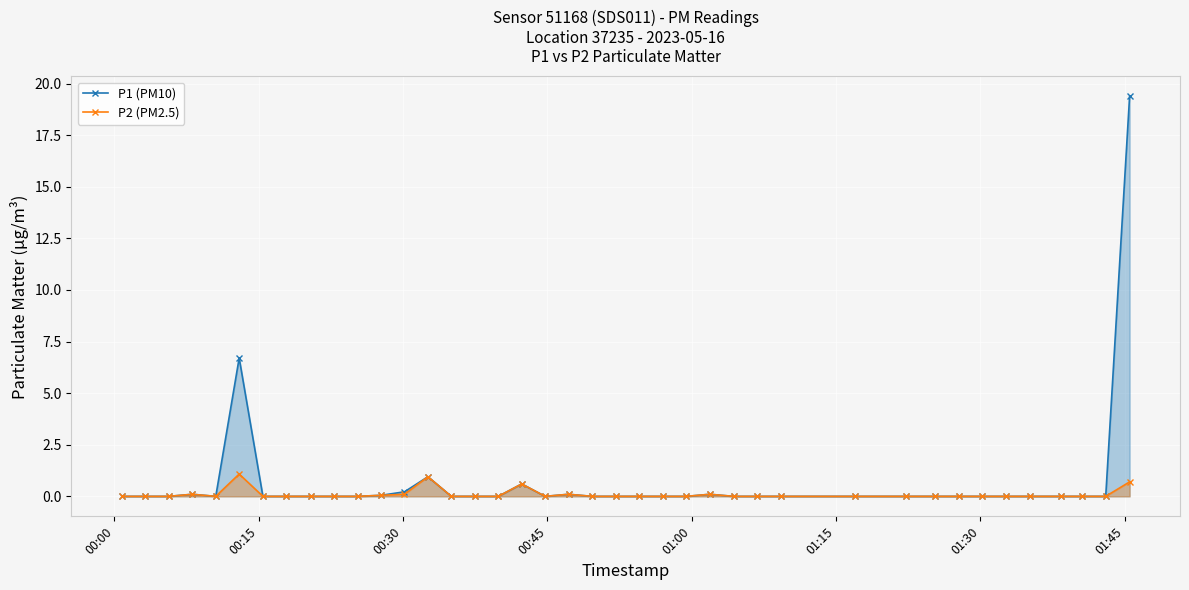

True or false: P2 (PM2.5) and P1 (PM10) cross at least once.

False